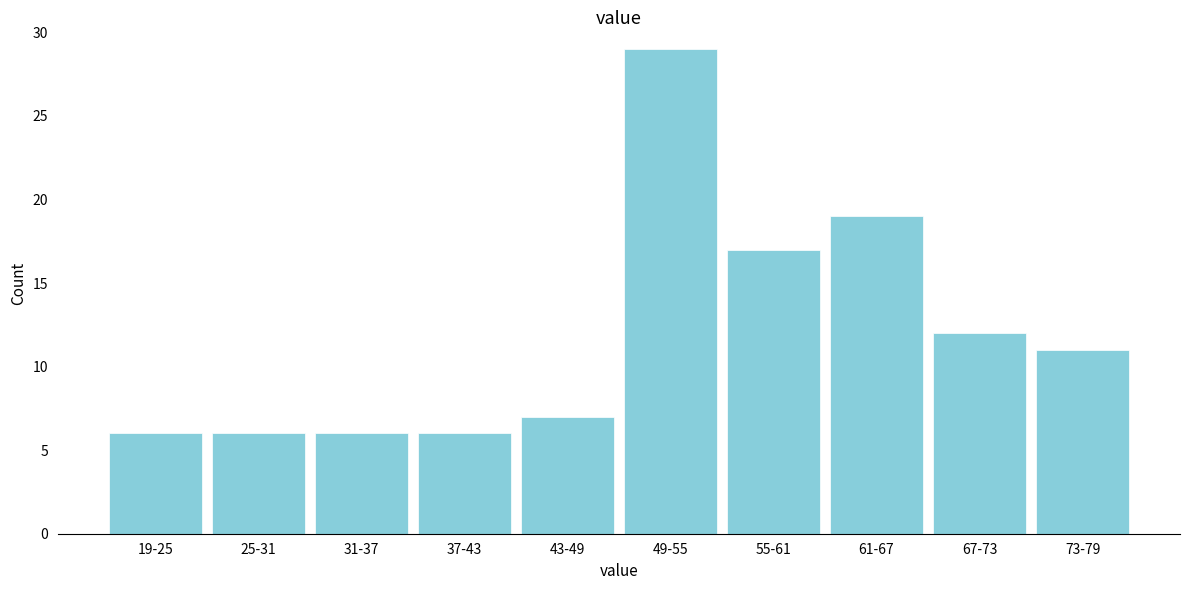

Reading left to right, transcribe all the data shown in this chart.

19-25=6	25-31=6	31-37=6	37-43=6	43-49=7	49-55=29	55-61=17	61-67=19	67-73=12	73-79=11